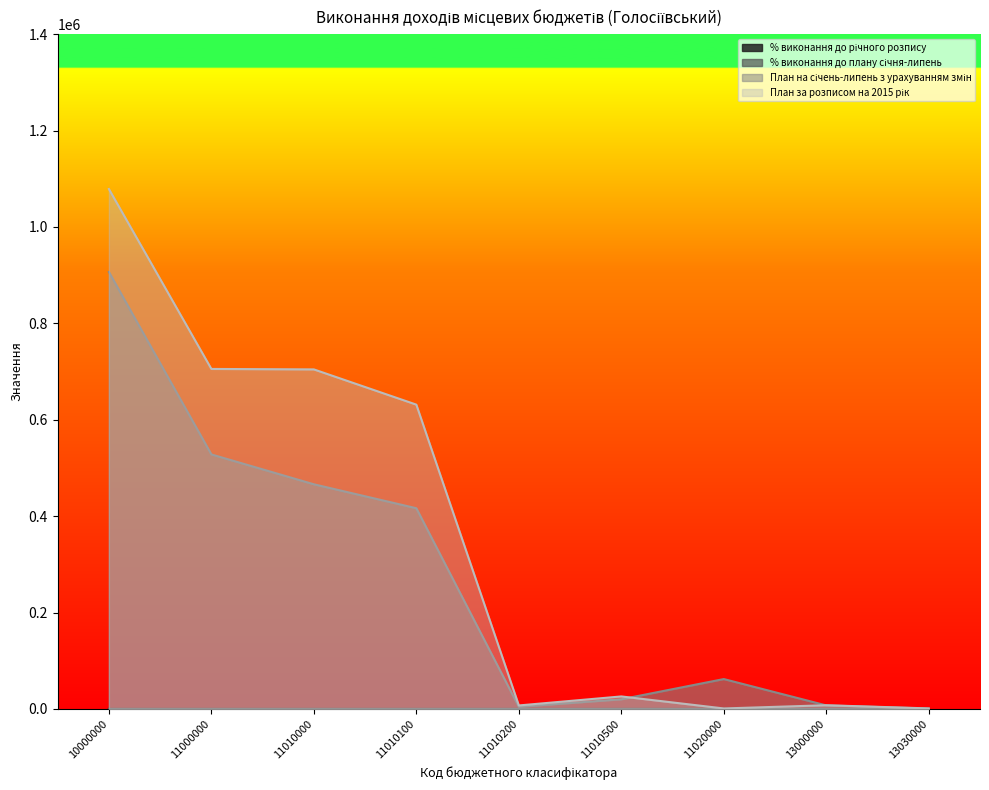

At 13000000, list the series in order from smallest to largest.

% виконання до річного розпису, % виконання до плану січня-липень, План на січень-липень з урахуванням змін, План за розписом на 2015 рік